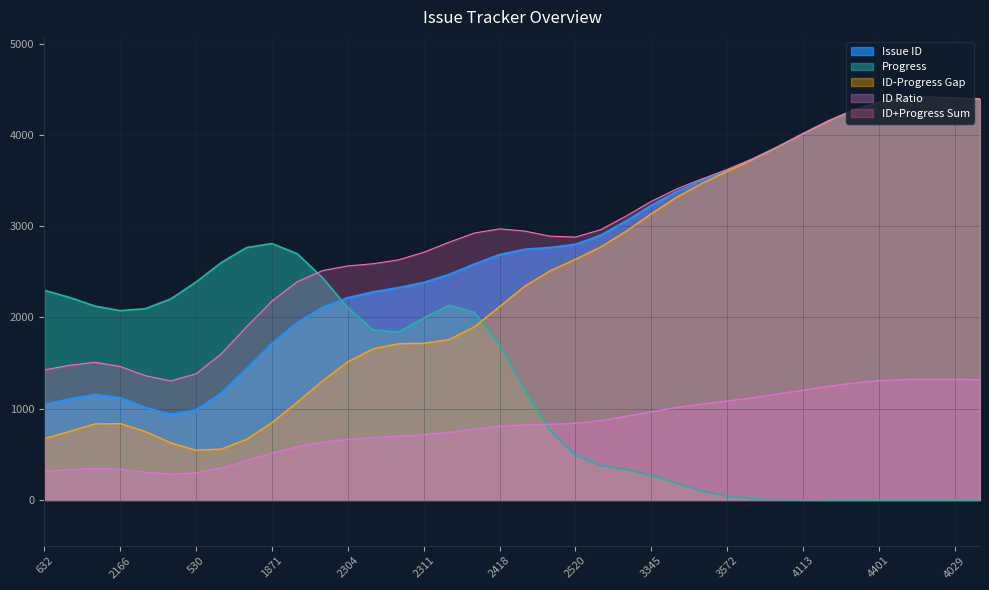

What is the maximum value for ID Ratio?

1323.8